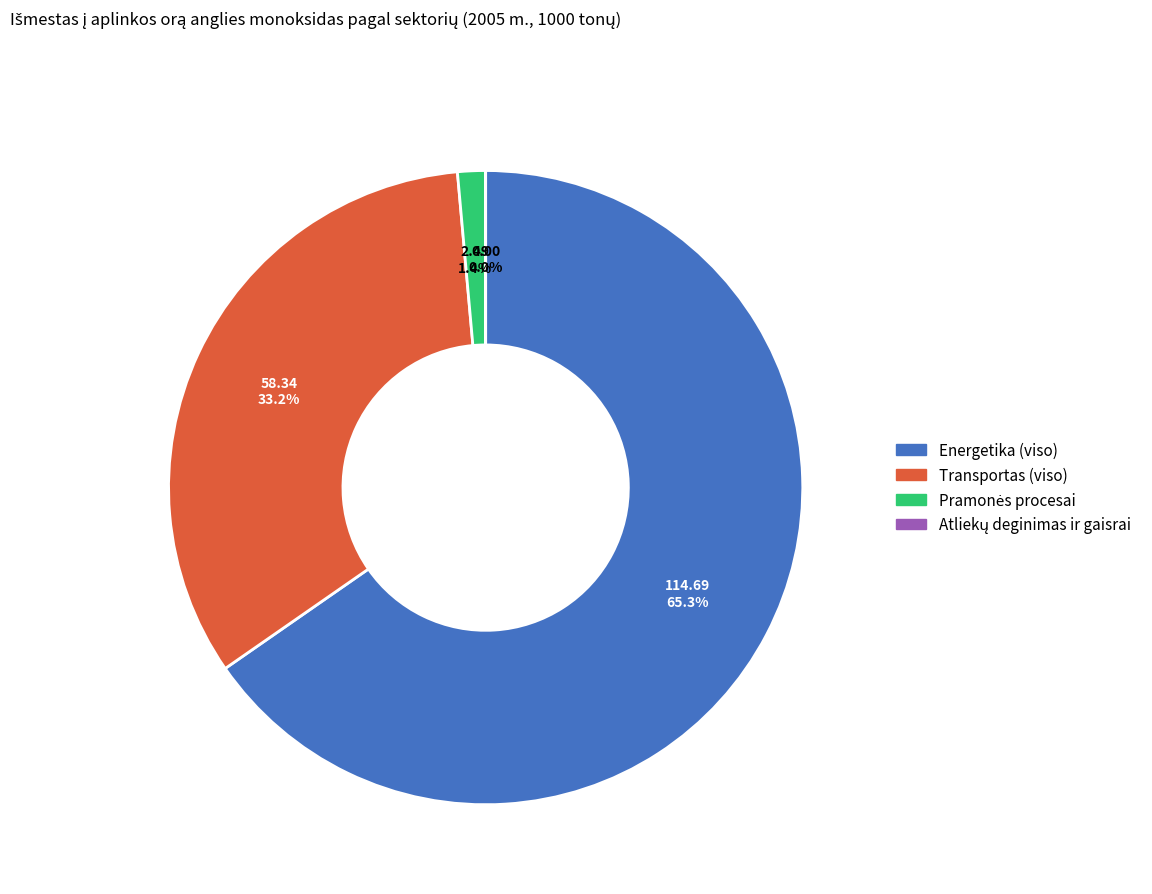

Which has a higher value, Energetika (viso) or Transportas (viso)?

Energetika (viso)